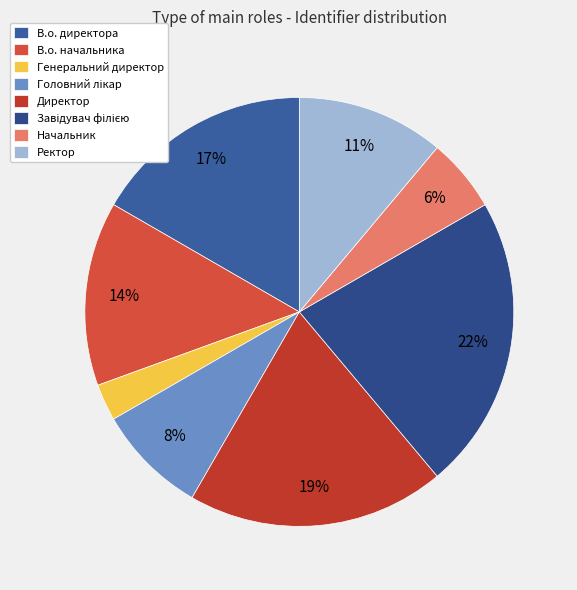

To the nearest percent, what percentage of the pie is Генеральний директор?

3%